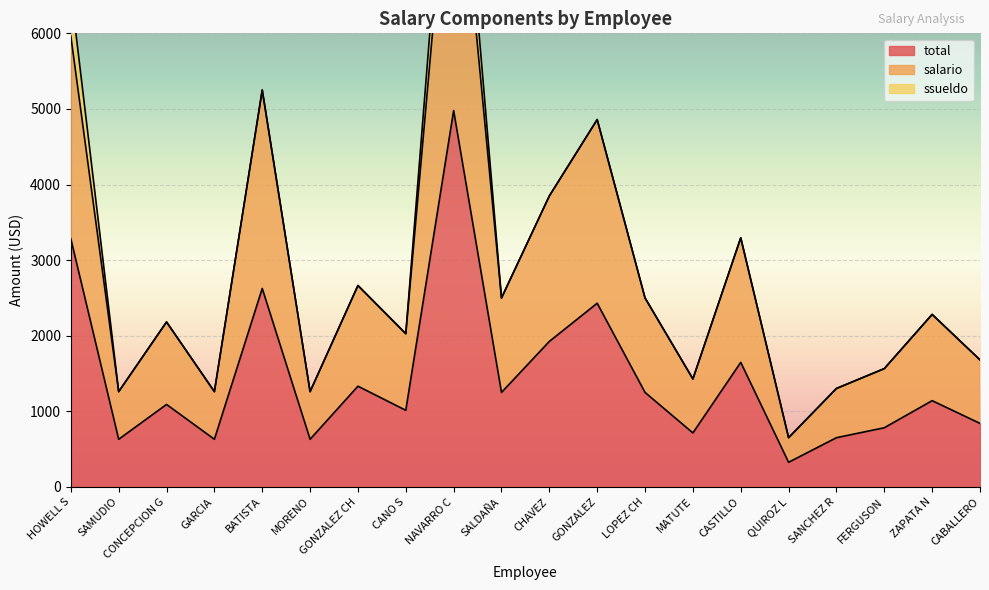

Is it true that total equals 1249.5 at LOPEZ CH?

True